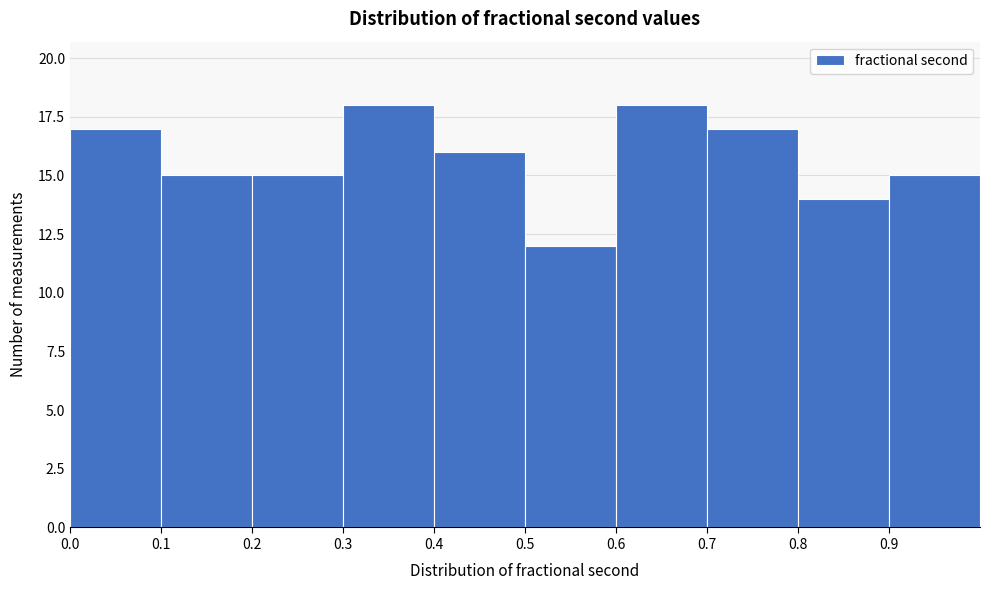

Reading left to right, list every bar in this chart as the range it spans on the x-axis followed by its height. The values are not printed on the chart, so give them approximately, as read against the axis.

0.0 to 0.1: 17
0.1 to 0.2: 15
0.2 to 0.3: 15
0.3 to 0.4: 18
0.4 to 0.5: 16
0.5 to 0.6: 12
0.6 to 0.7: 18
0.7 to 0.8: 17
0.8 to 0.9: 14
0.9 to 1.0: 15